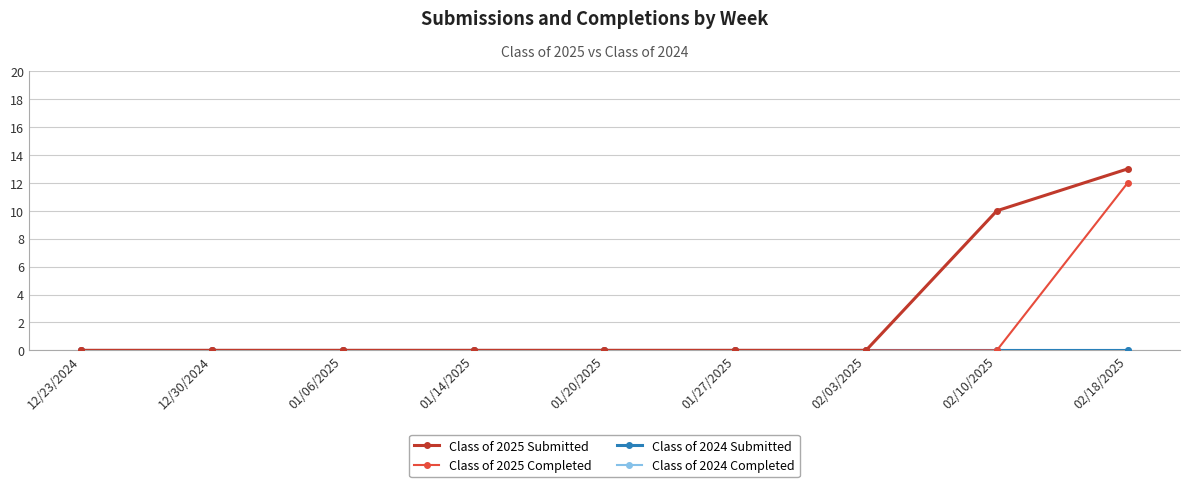

Reading right to left, list all the values displayed in this chart.

Class of 2025 Submitted: 02/18/2025=13	02/10/2025=10	02/03/2025=0	01/27/2025=0	01/20/2025=0	01/14/2025=0	01/06/2025=0	12/30/2024=0	12/23/2024=0
Class of 2025 Completed: 02/18/2025=12	02/10/2025=0	02/03/2025=0	01/27/2025=0	01/20/2025=0	01/14/2025=0	01/06/2025=0	12/30/2024=0	12/23/2024=0
Class of 2024 Submitted: 02/18/2025=0	02/10/2025=0	02/03/2025=0	01/27/2025=0	01/20/2025=0	01/14/2025=0	01/06/2025=0	12/30/2024=0	12/23/2024=0
Class of 2024 Completed: 02/18/2025=0	02/10/2025=0	02/03/2025=0	01/27/2025=0	01/20/2025=0	01/14/2025=0	01/06/2025=0	12/30/2024=0	12/23/2024=0